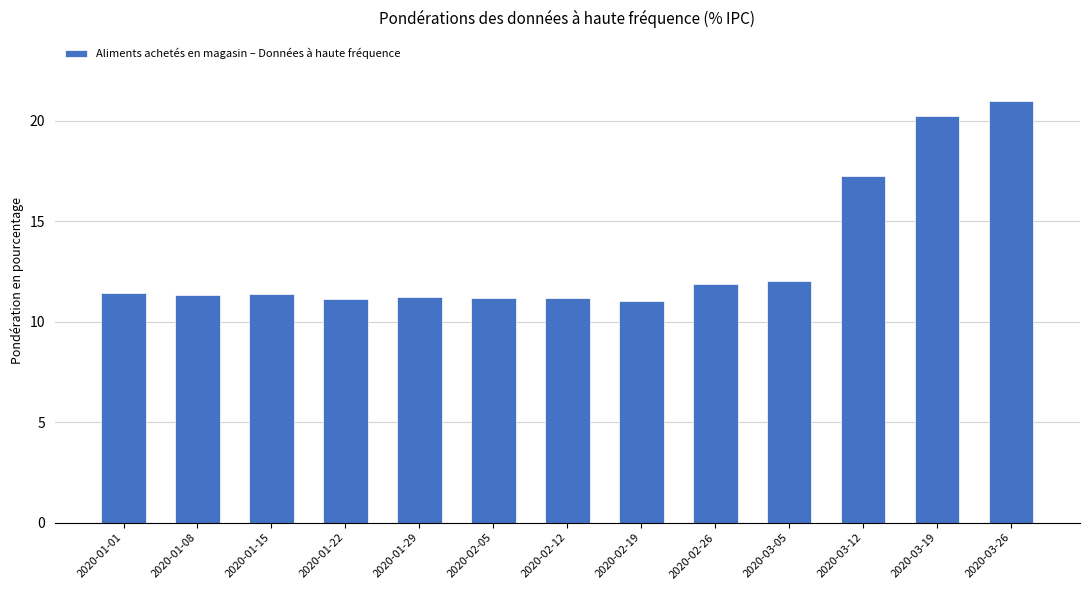

True or false: the data shows 12.0 at 2020-03-05.

True